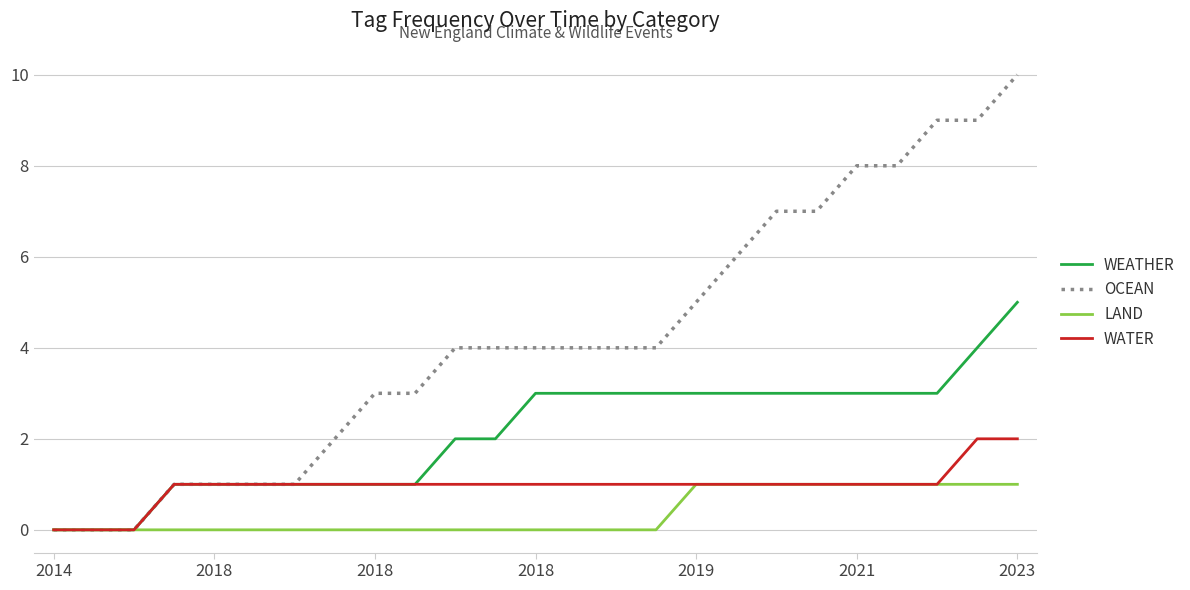

Which series has the largest range (max minus min)?

OCEAN